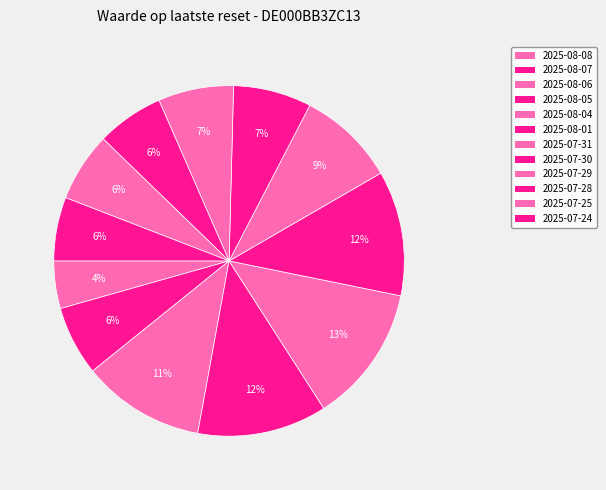

Does any single category account for the majority?

No